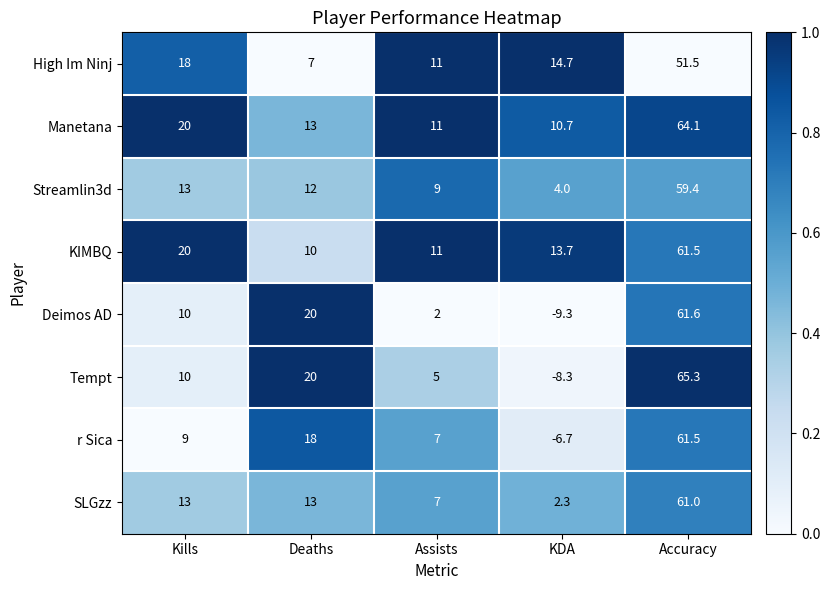

True or false: Tempt has a value of 5.0 at Assists.

True